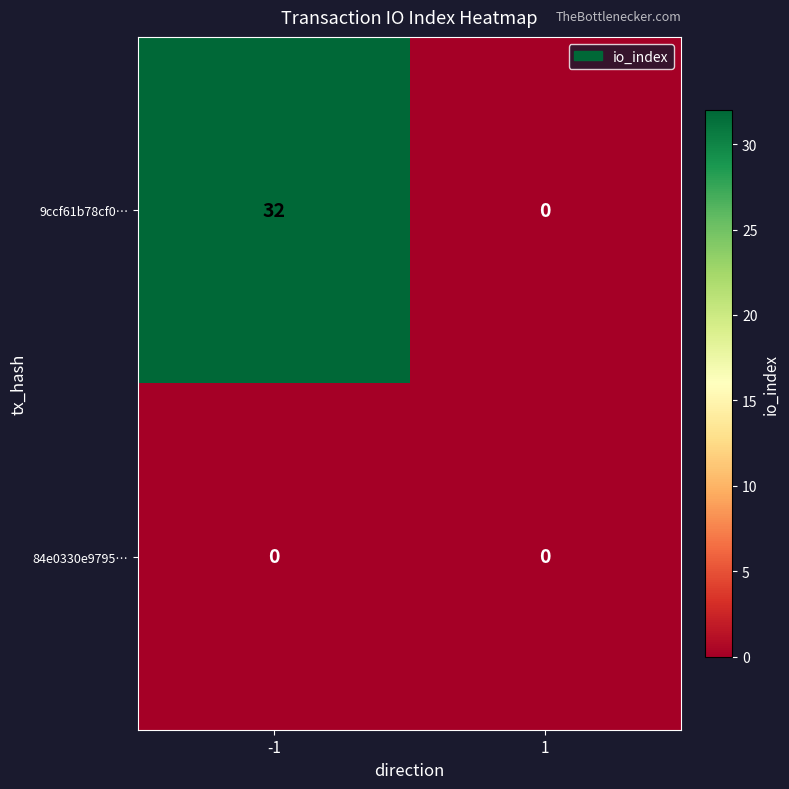

What is the difference between the 9ccf61b78cf0… values at -1 and 1?

32